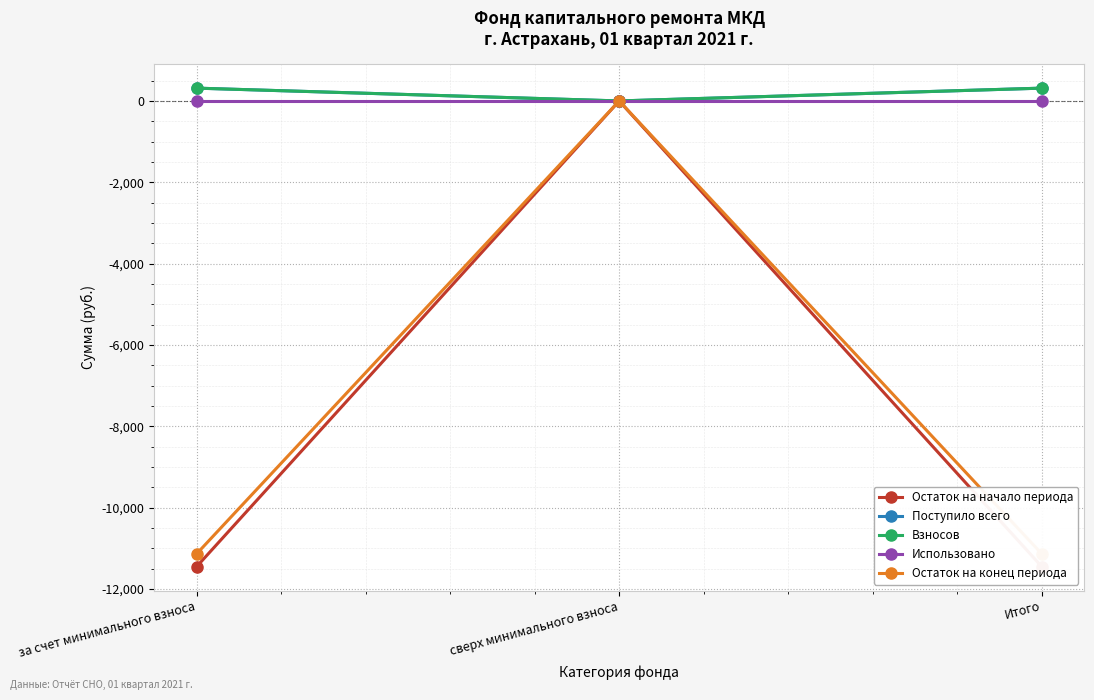

What are all the series names shown in the legend?

Остаток на начало периода, Поступило всего, Взносов, Использовано, Остаток на конец периода